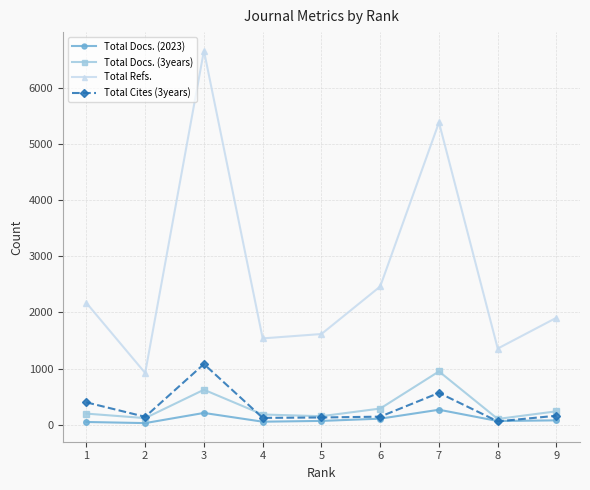

Rank the series at 3 from highest to lowest value.

Total Refs., Total Cites (3years), Total Docs. (3years), Total Docs. (2023)